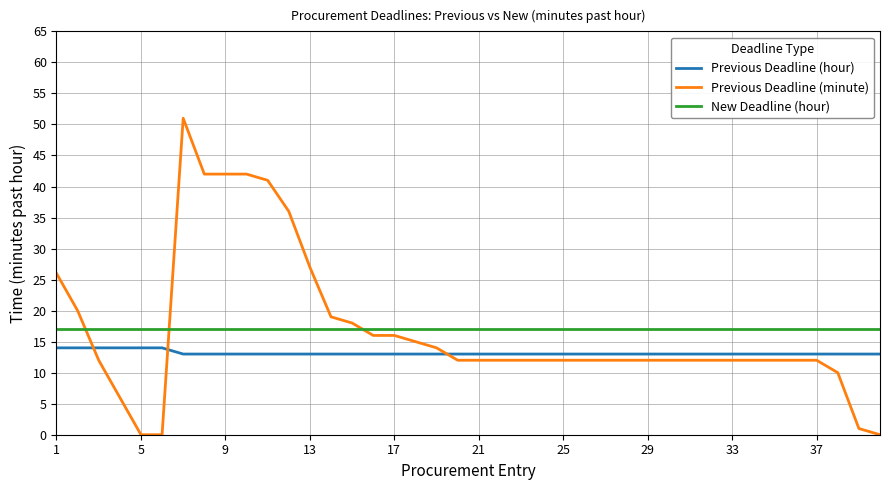

What is the difference between the maximum and minimum values in the Previous Deadline (minute) series?

51